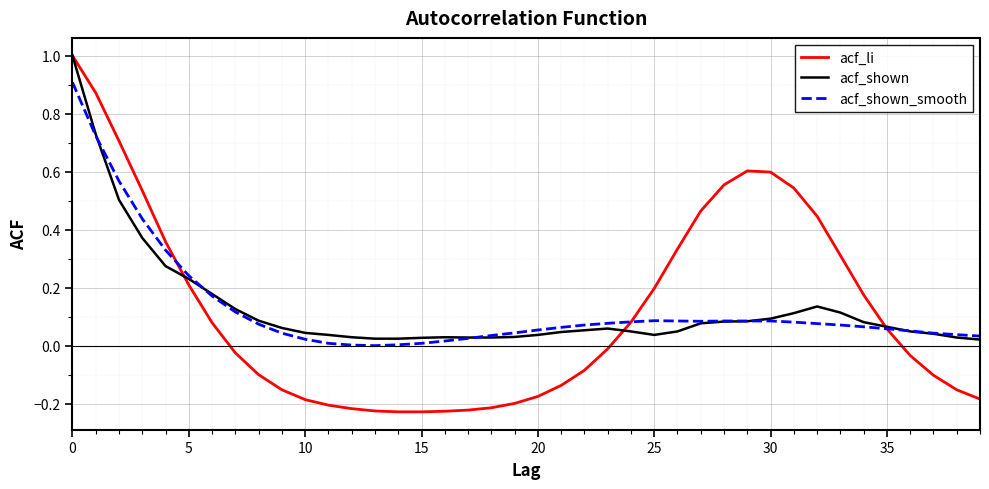

What is the sum of all acf_shown values?

5.2